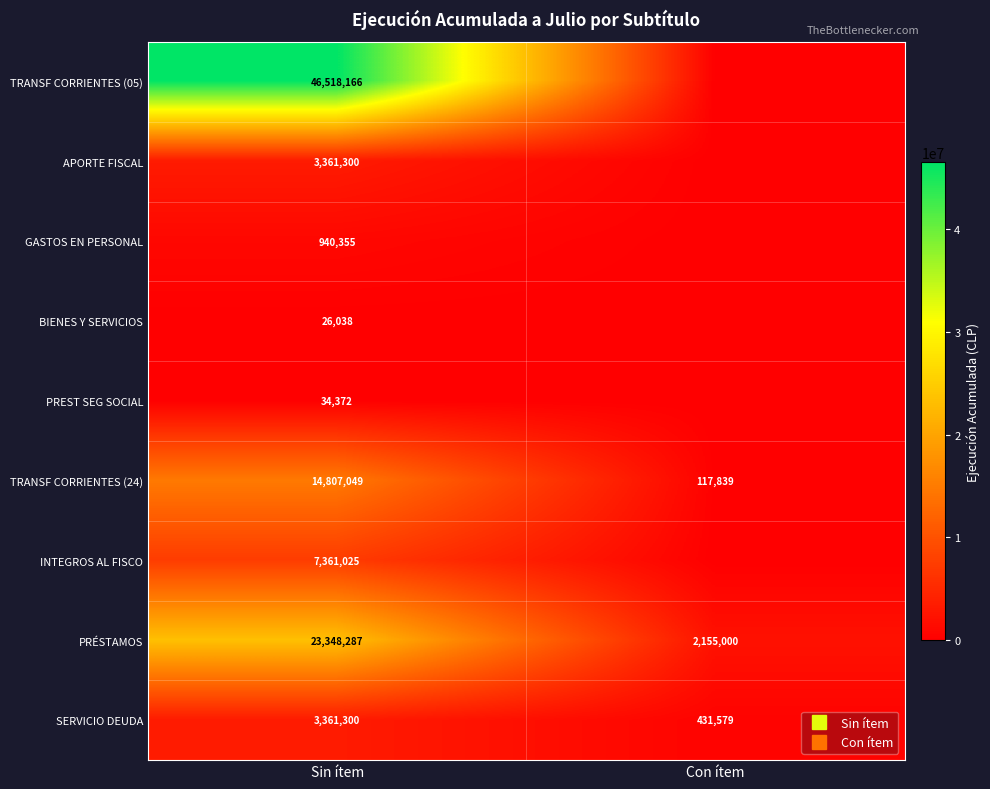

Is it true that TRANSF CORRIENTES (24) equals 117839 at Con ítem?

True